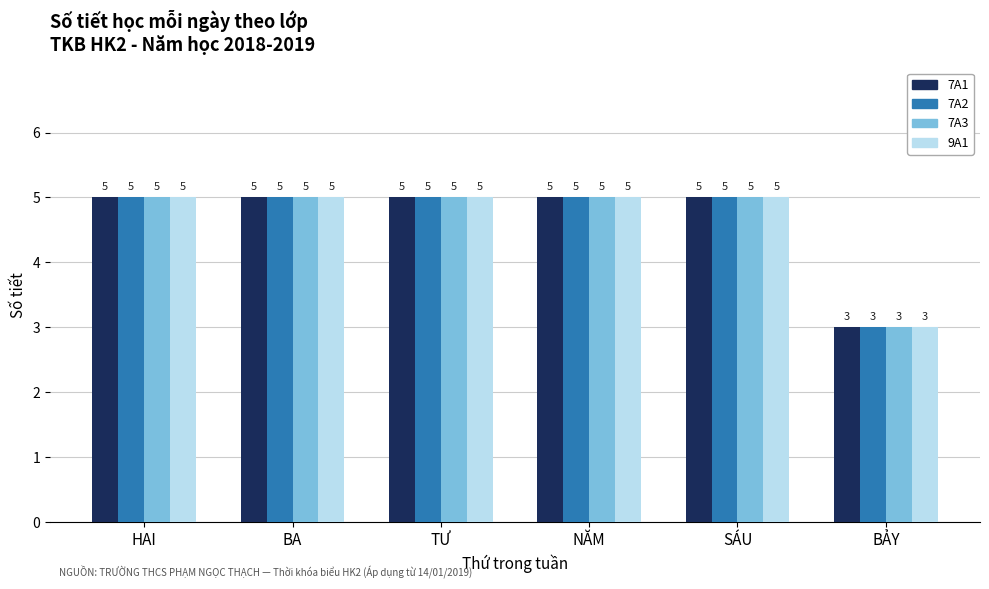

What is the sum of the 7A2 values at TƯ and BẢY?

8